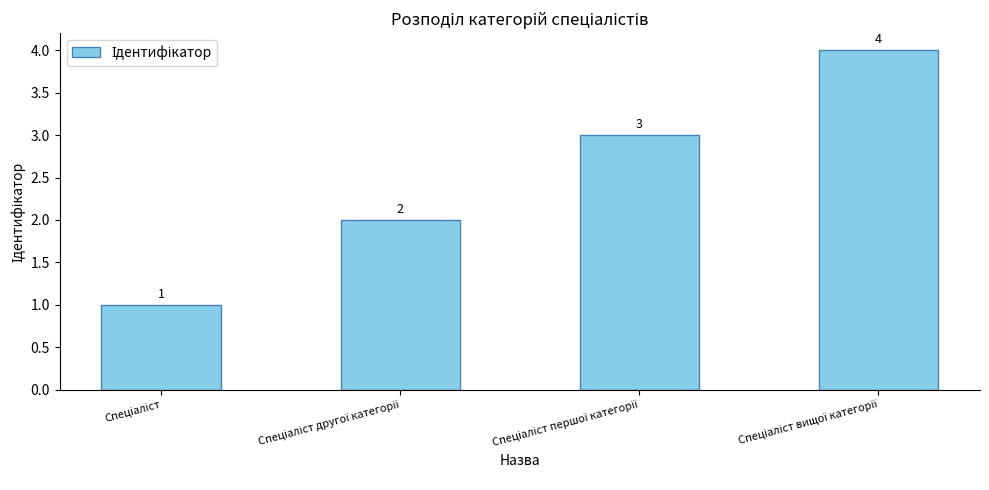

Count the values in the range 2 to 4.

3